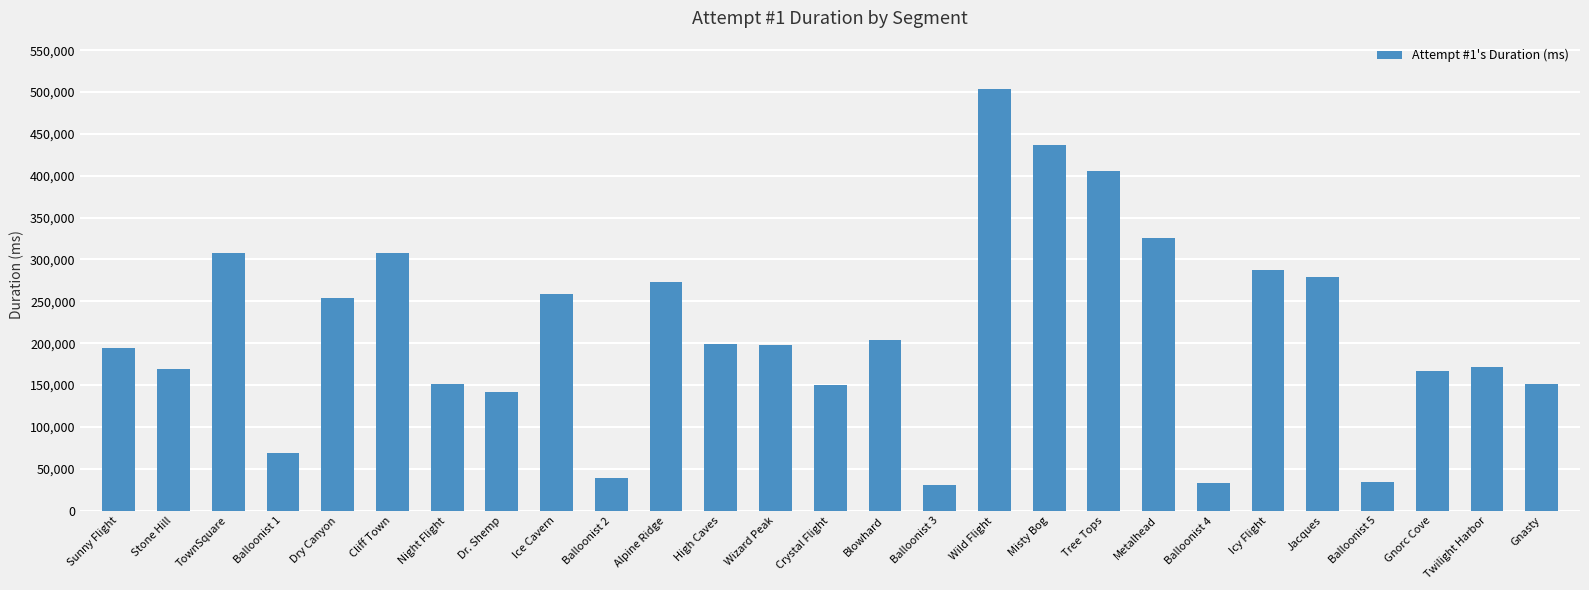

How many data points are less than 198226?

13